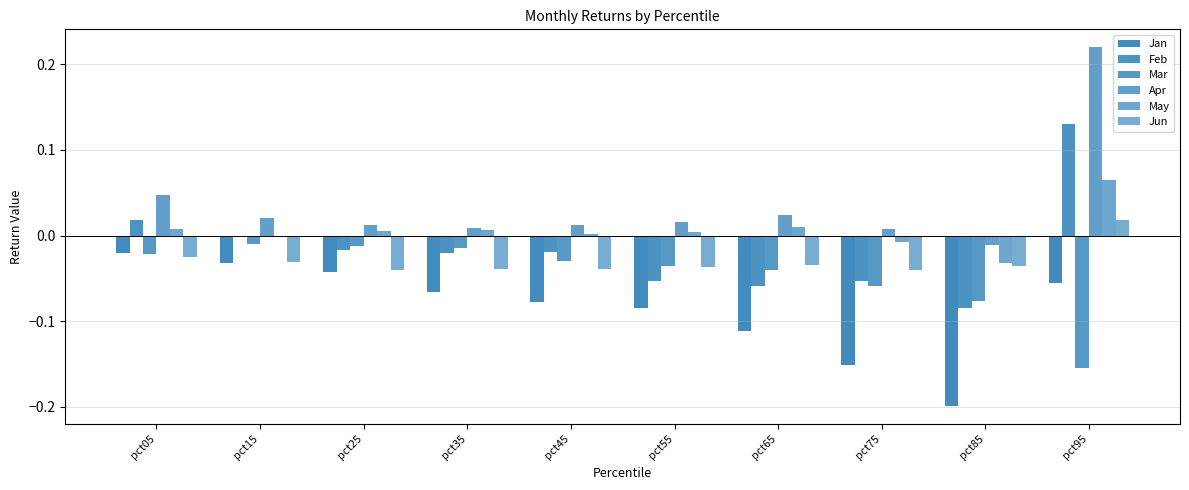

Rank the series at pct05 from lowest to highest value.

Jun, Mar, Jan, May, Feb, Apr